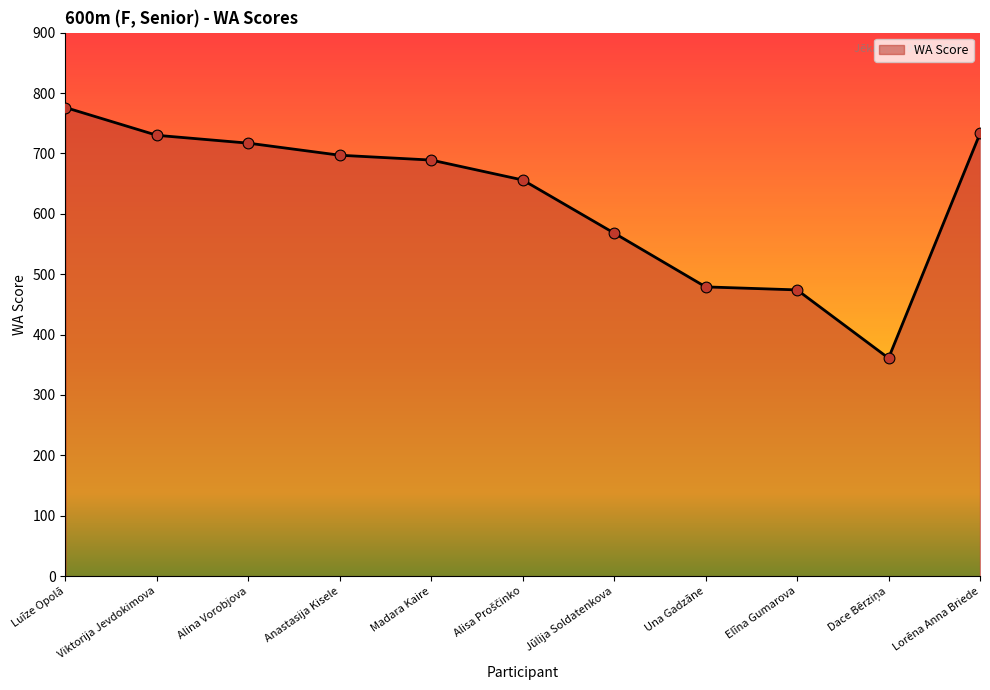

Between Elīna Gumarova and Luīze Opolā, which is larger?

Luīze Opolā